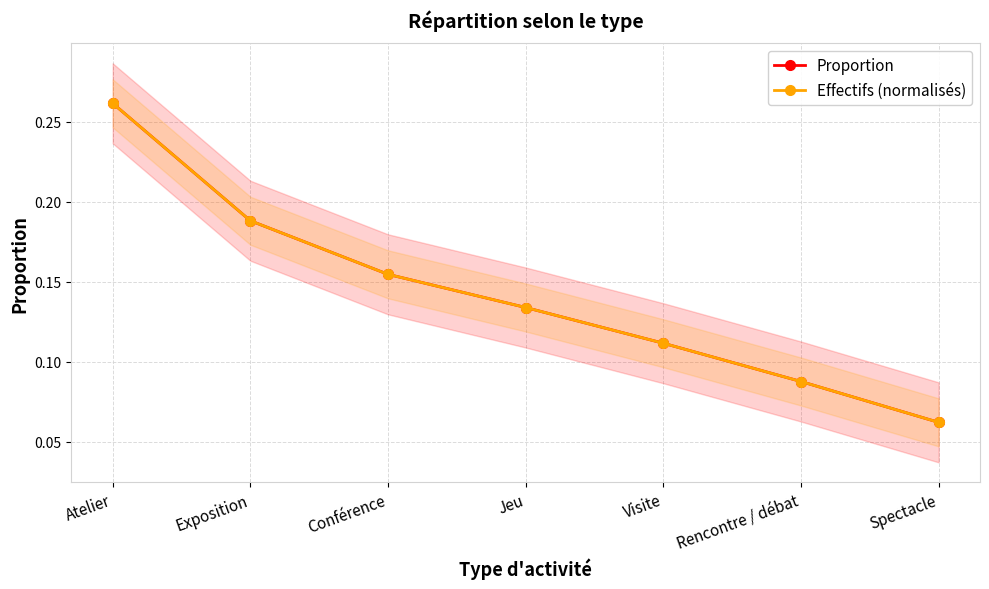

Which series has the largest total across all categories?

Proportion